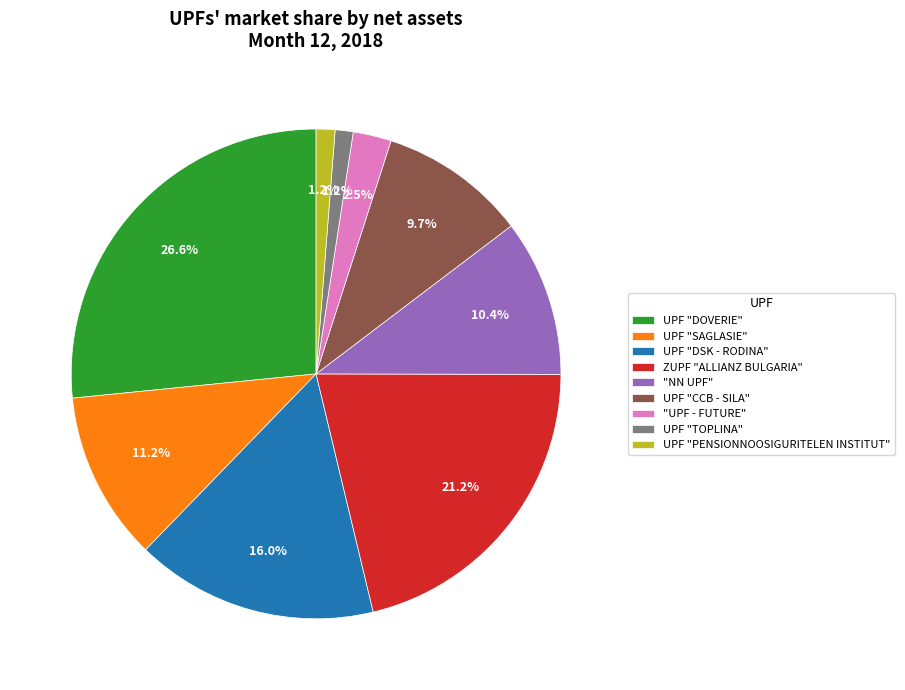

To the nearest percent, what percentage of the pie is UPF "PENSIONNOOSIGURITELEN INSTITUT"?

1%